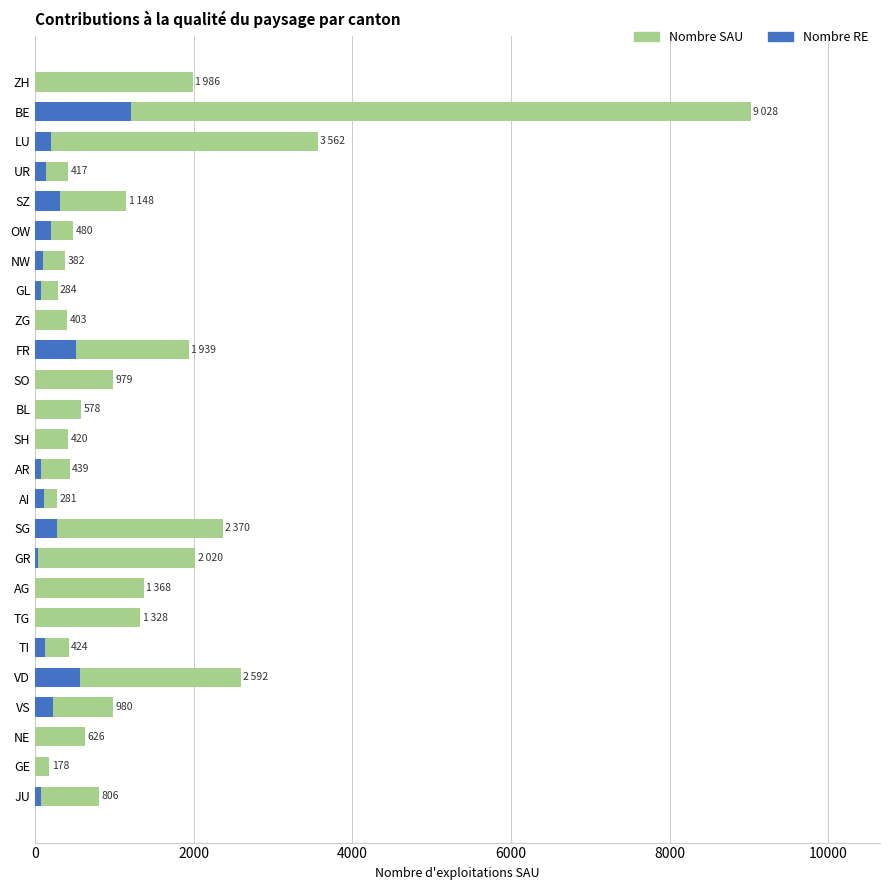

How many values in the Nombre RE series exceed 80?

12